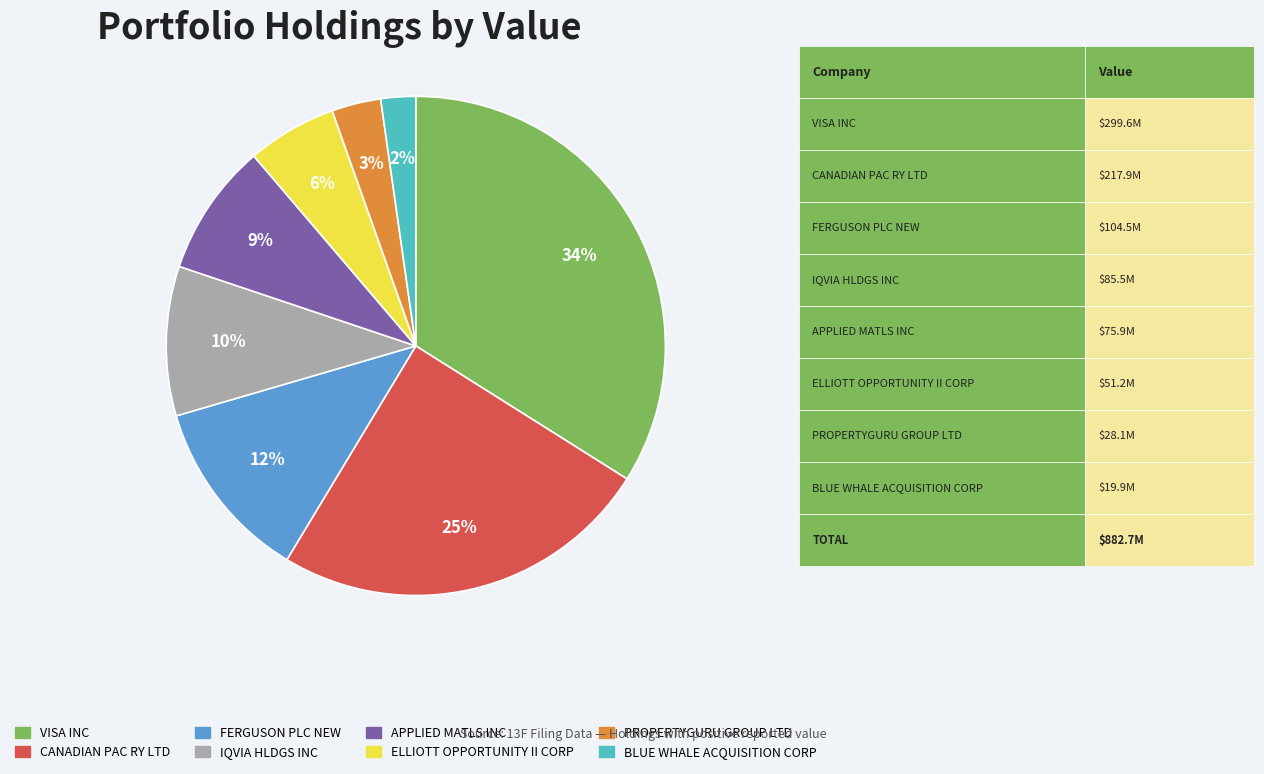

What is the ratio of the value at CANADIAN PAC RY LTD to the value at VISA INC?

0.7